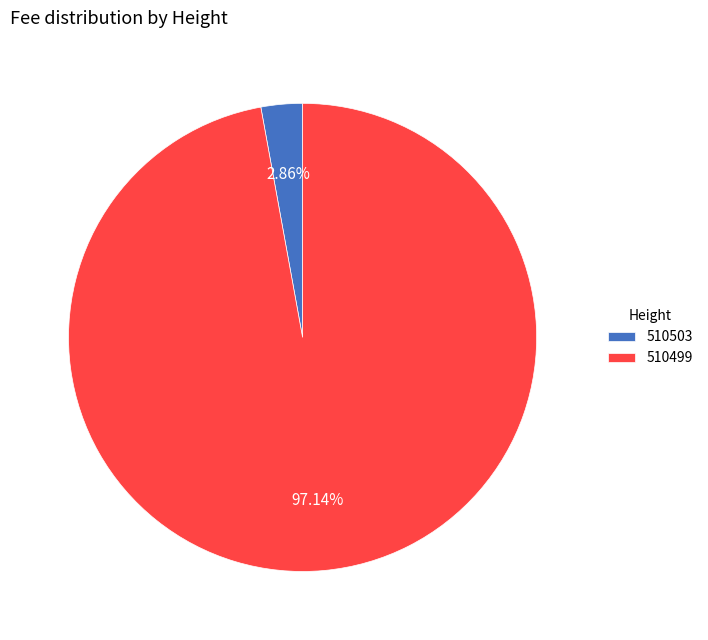

What percentage is the 510503 slice, to the nearest percent?

3%